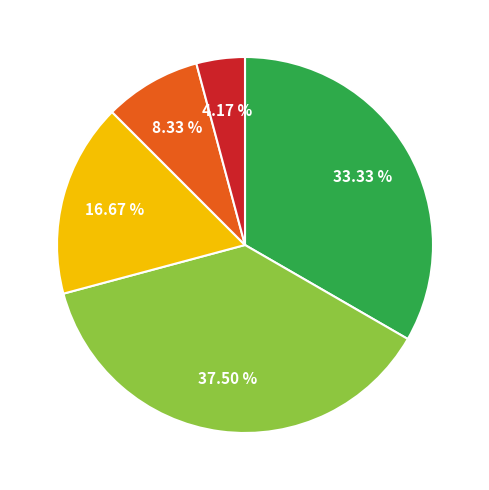

Does any single category account for the majority?

No